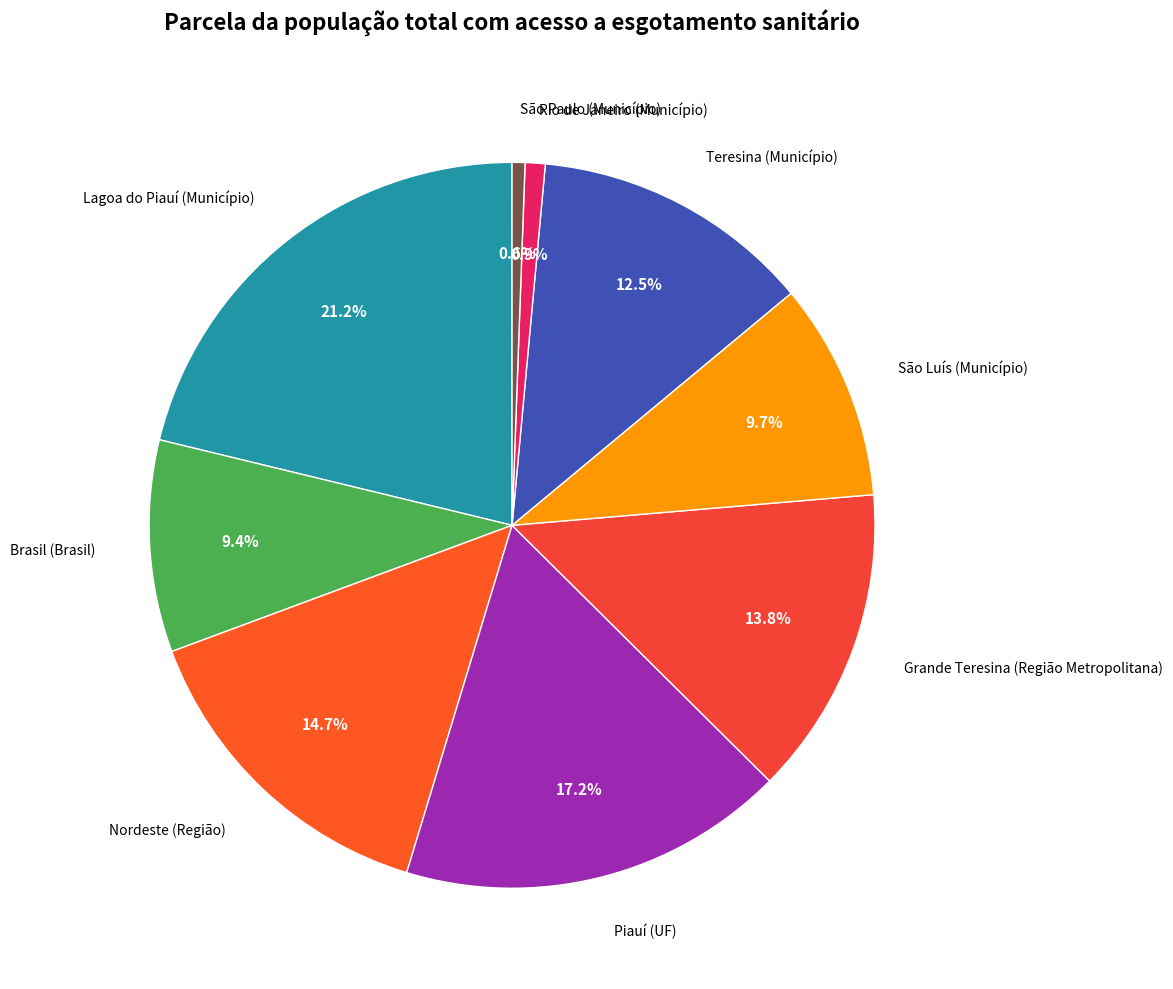

How many segments does this pie chart have?

9